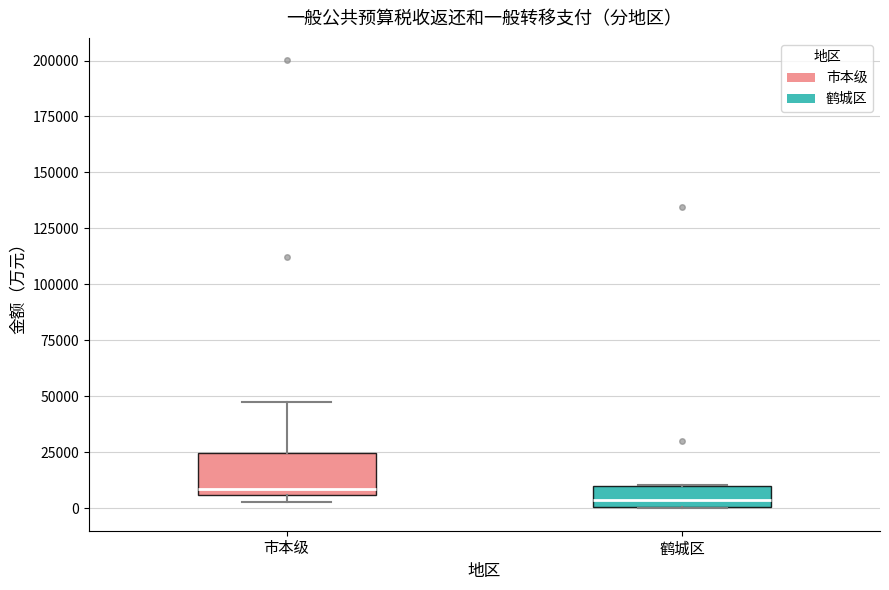

Reading left to right, transcribe this box plot: for each box, give where its median line is, the range the box spans, and where its two whiskers end, as read against the y-axis. The values are not printed on the chart, so give them approximately, as read against the axis.

市本级: median 10000, box 5000 to 25000, whiskers 5000 (just below the box's lower edge) to 50000
鹤城区: median 5000, box 0 to 10000, whiskers 0 to 10000